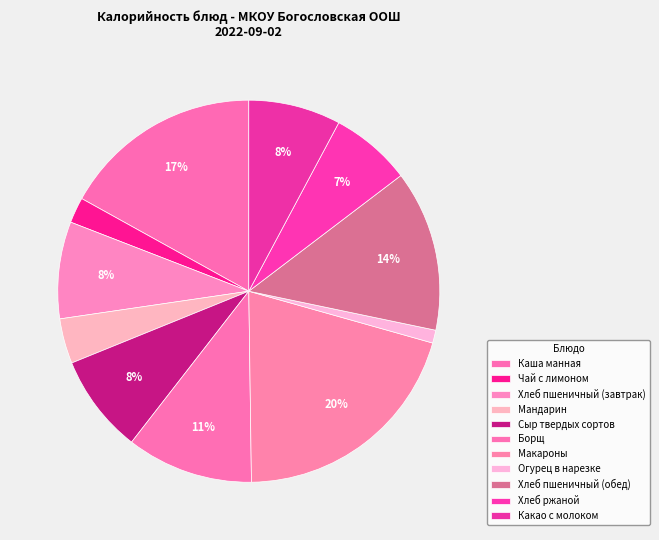

Which has a higher value, Хлеб пшеничный (завтрак) or Макароны?

Макароны